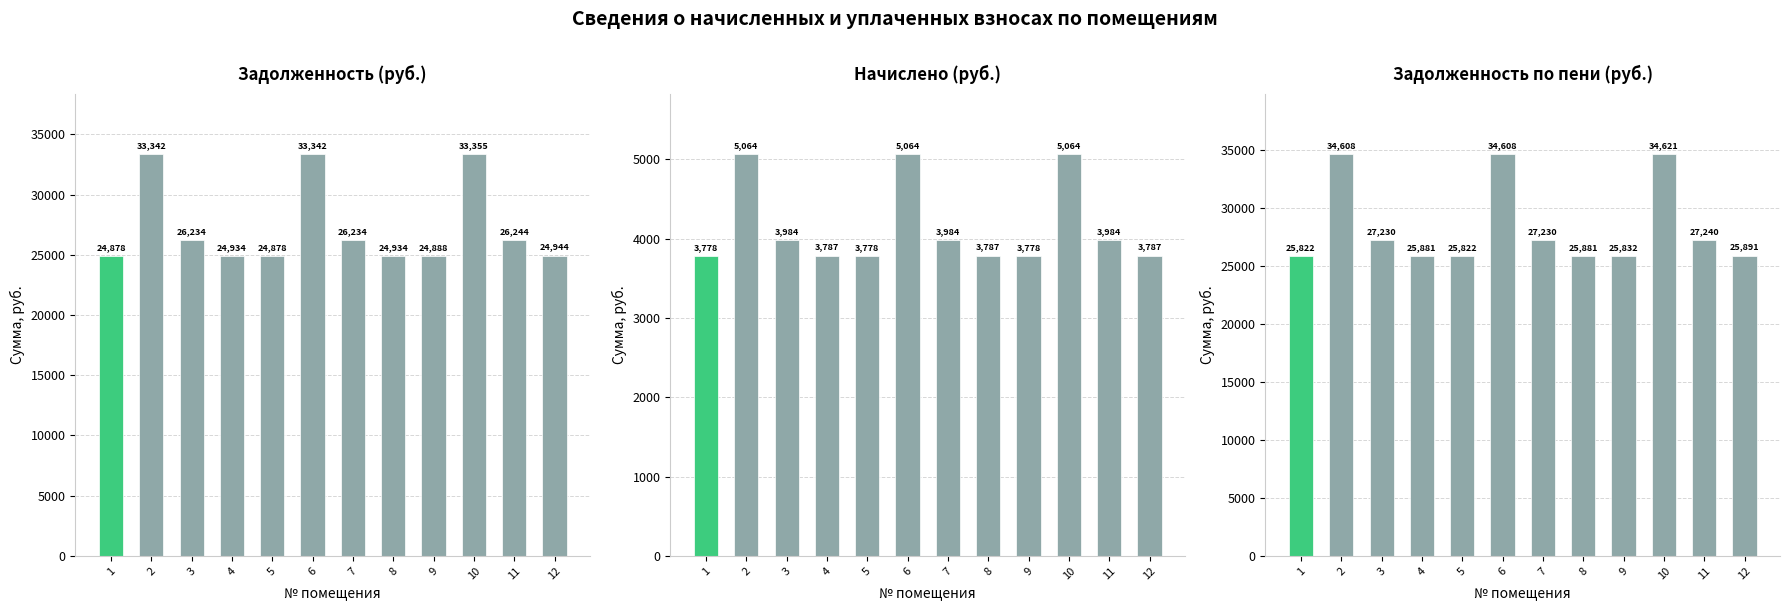

What is the difference between the maximum and minimum values in the задолженность series?

8476.9